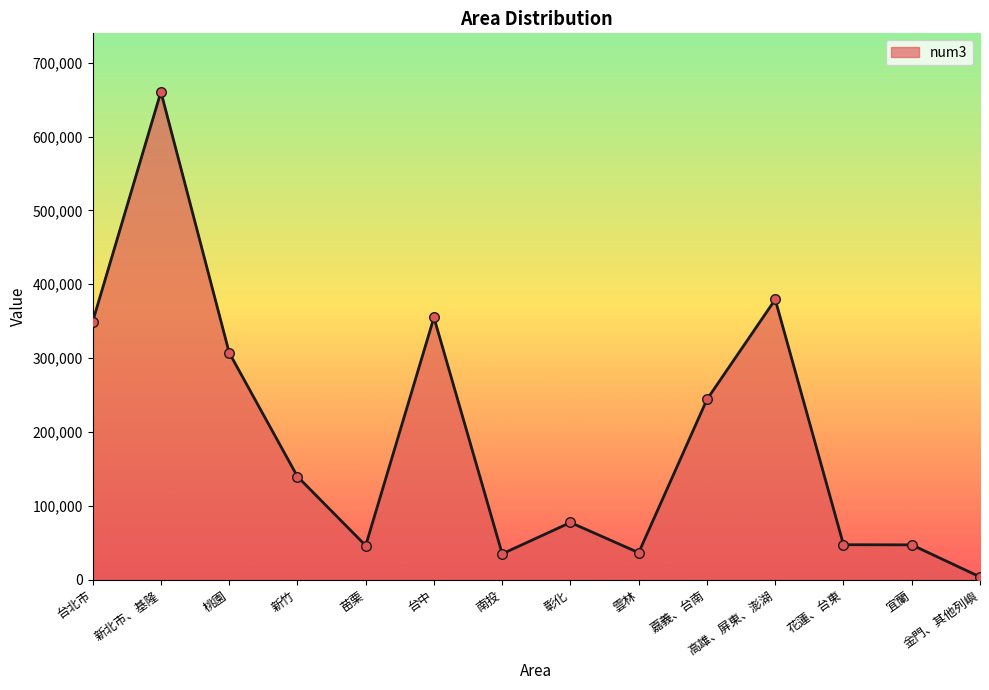

What is the change in value from 苗栗 to 雲林?

-9583